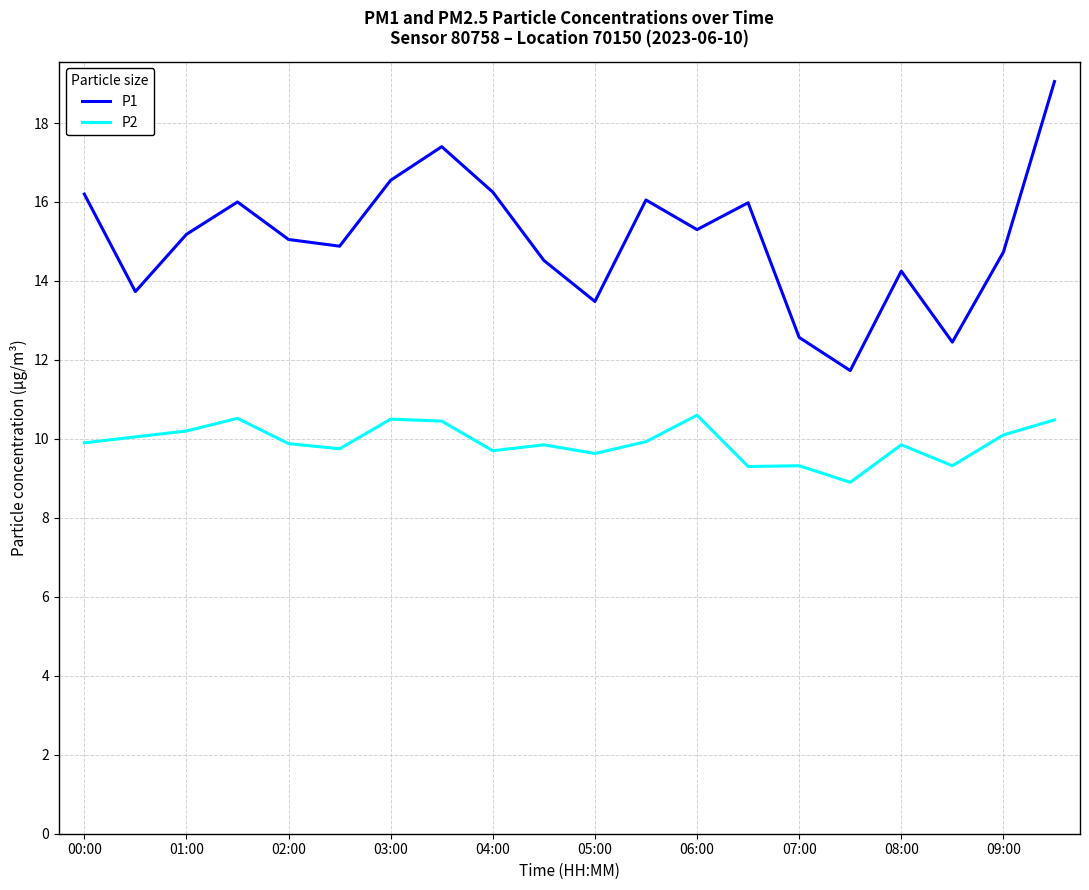

True or false: P1 and P2 cross at least once.

False